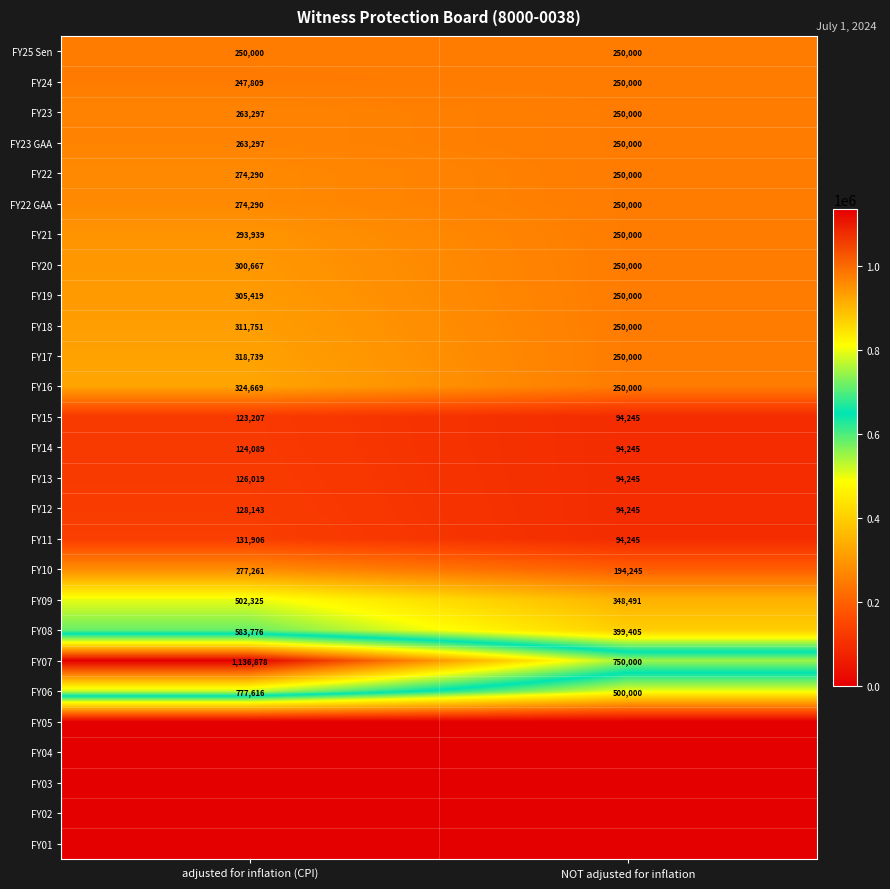

What is the difference between the FY11 values at NOT adjusted for inflation and adjusted for inflation (CPI)?

37661